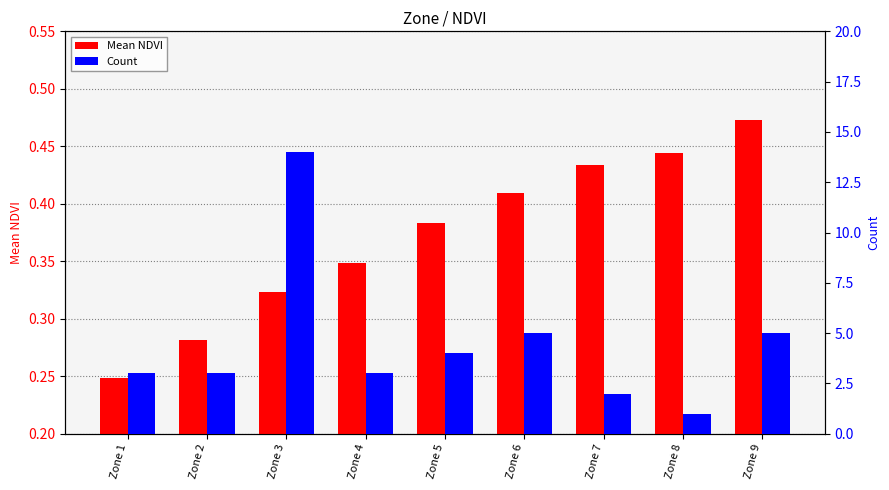

What is the value of the Mean NDVI bar at the 8th from the left?

0.4